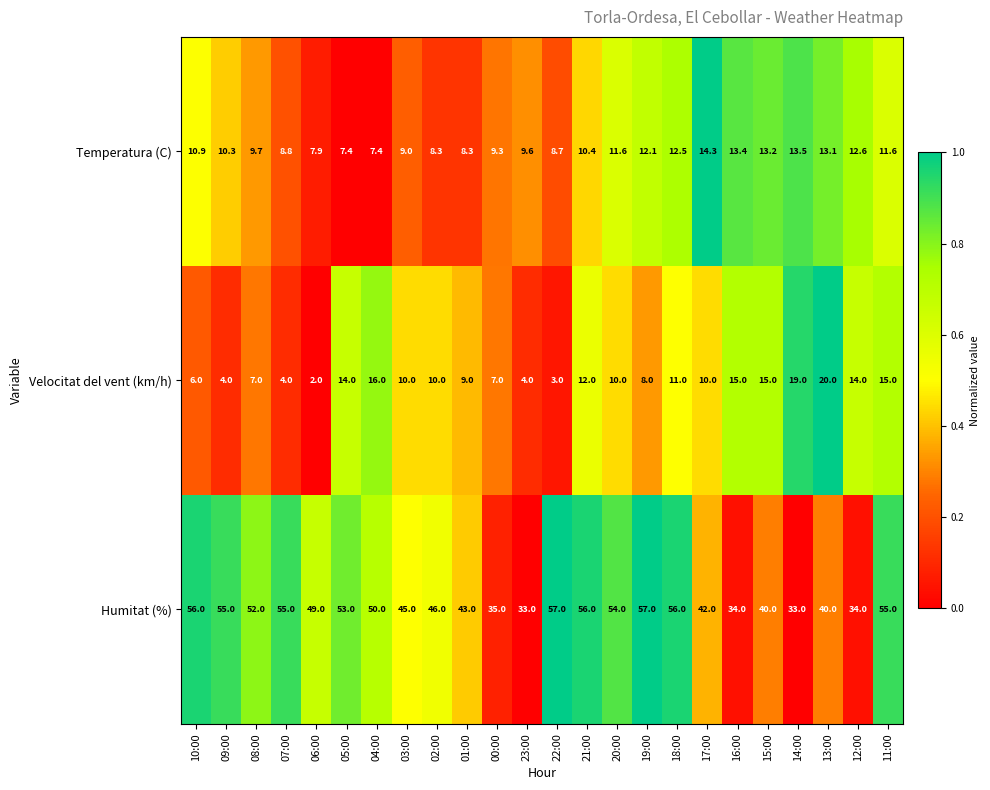

What is the greatest value displayed?

57.0